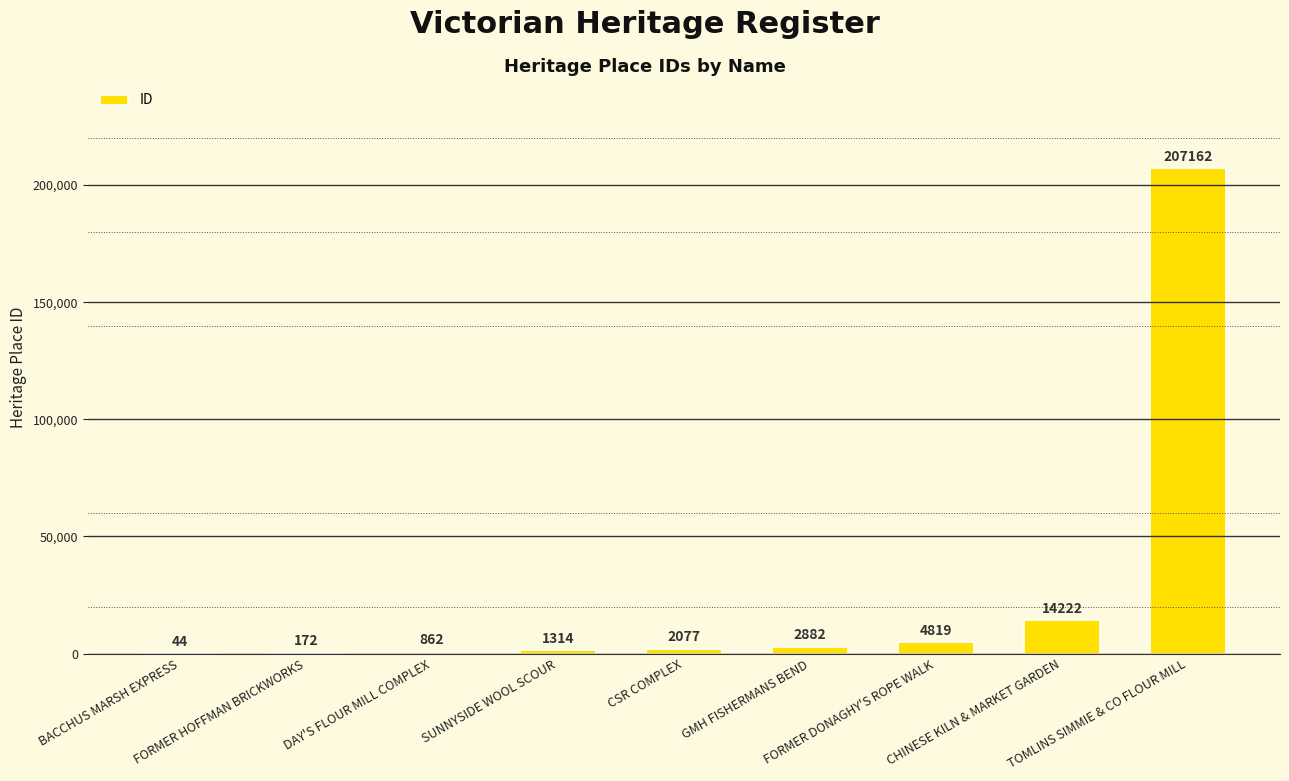

What is the maximum value shown in the chart?

207162